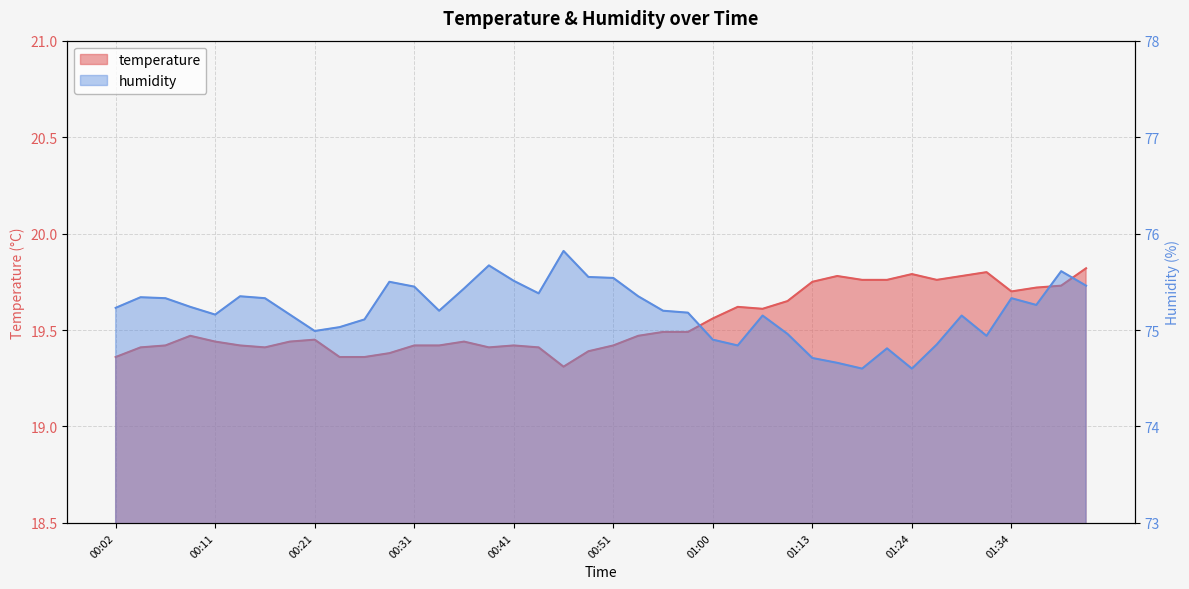

At which category is the sum across all series the highest?

01:39